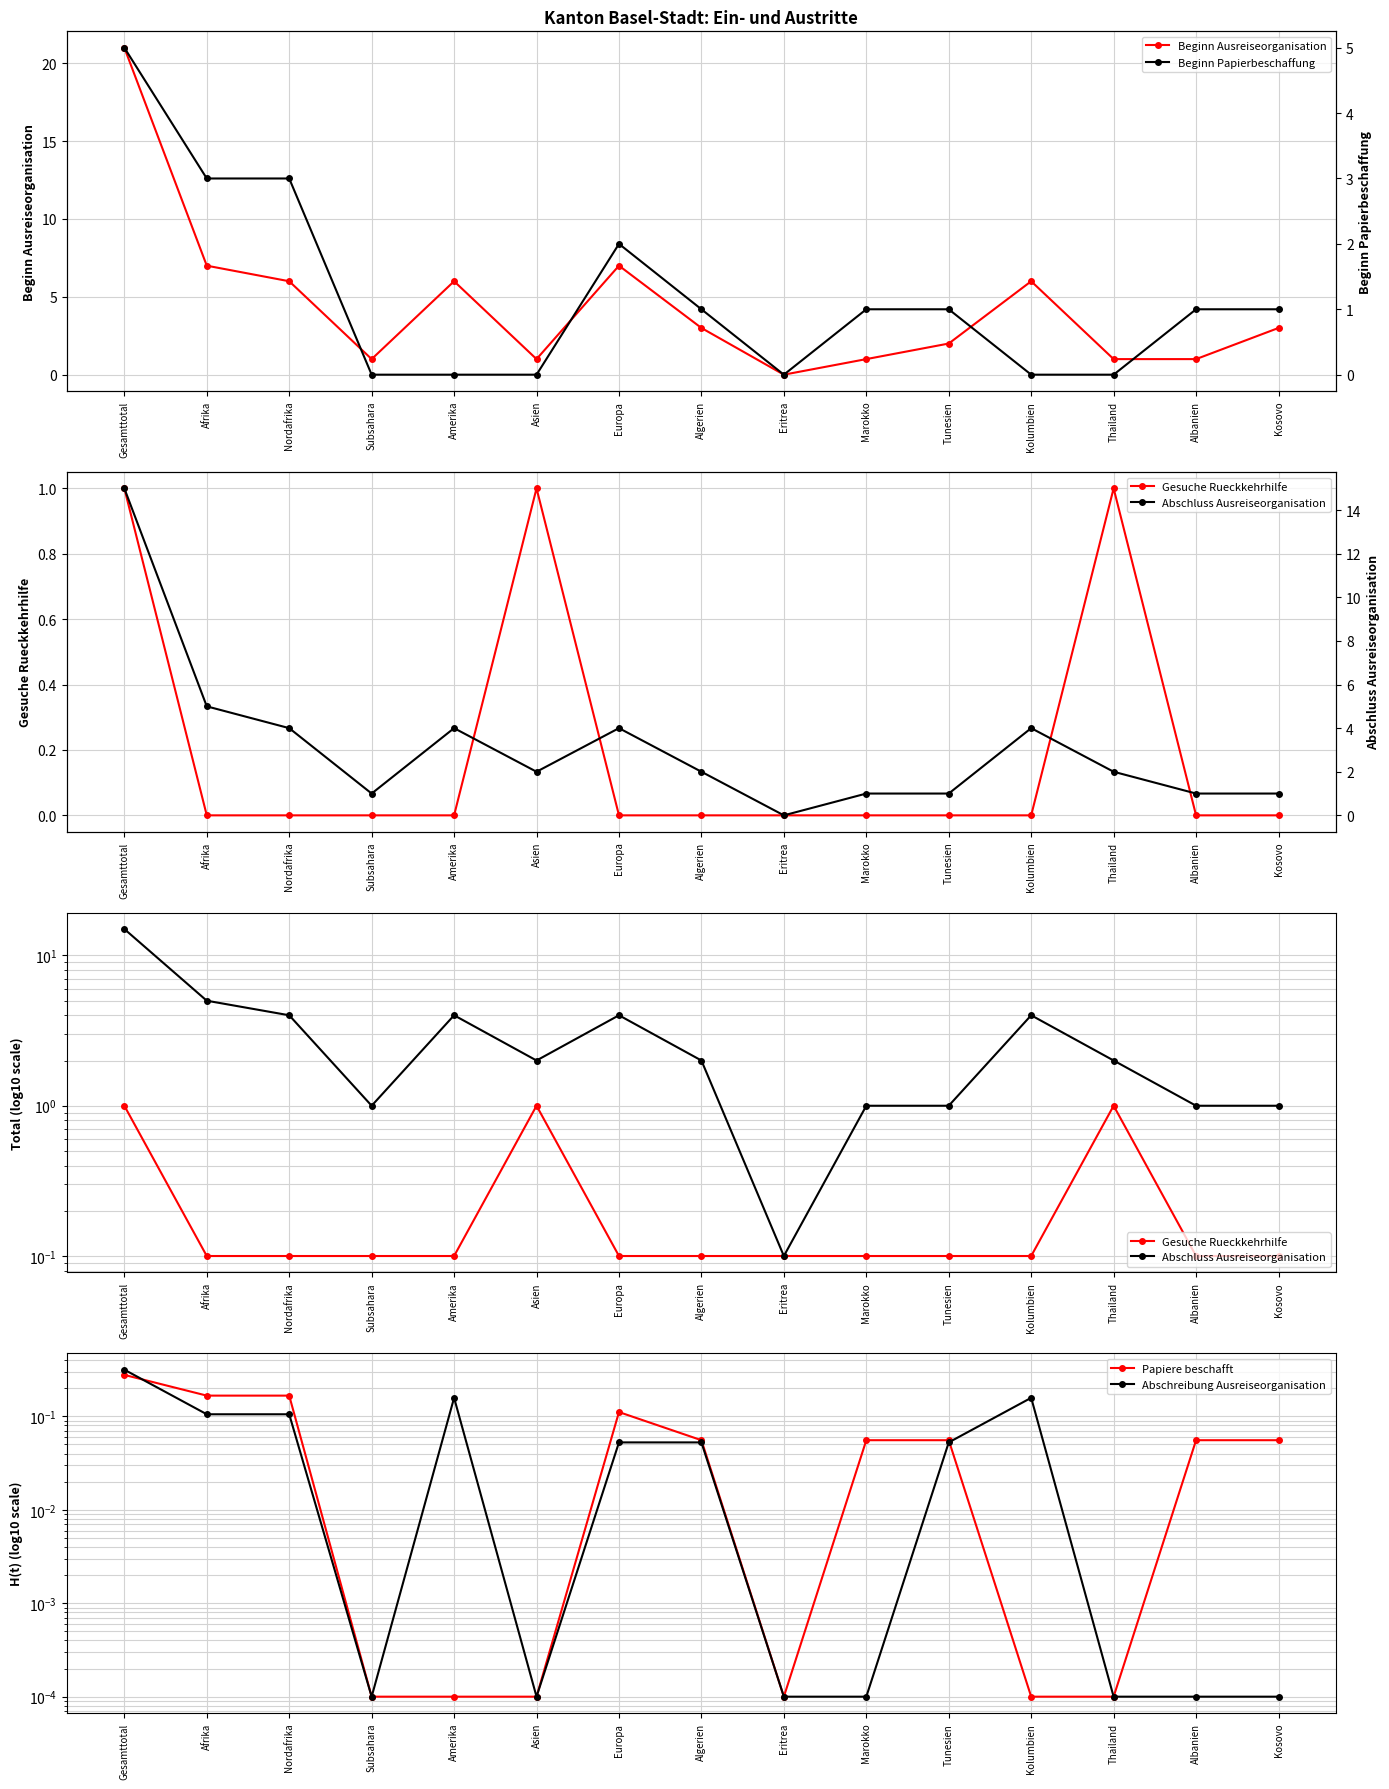

True or false: Beginn Ausreiseorganisation and Beginn Papierbeschaffung intersect in this chart.

False